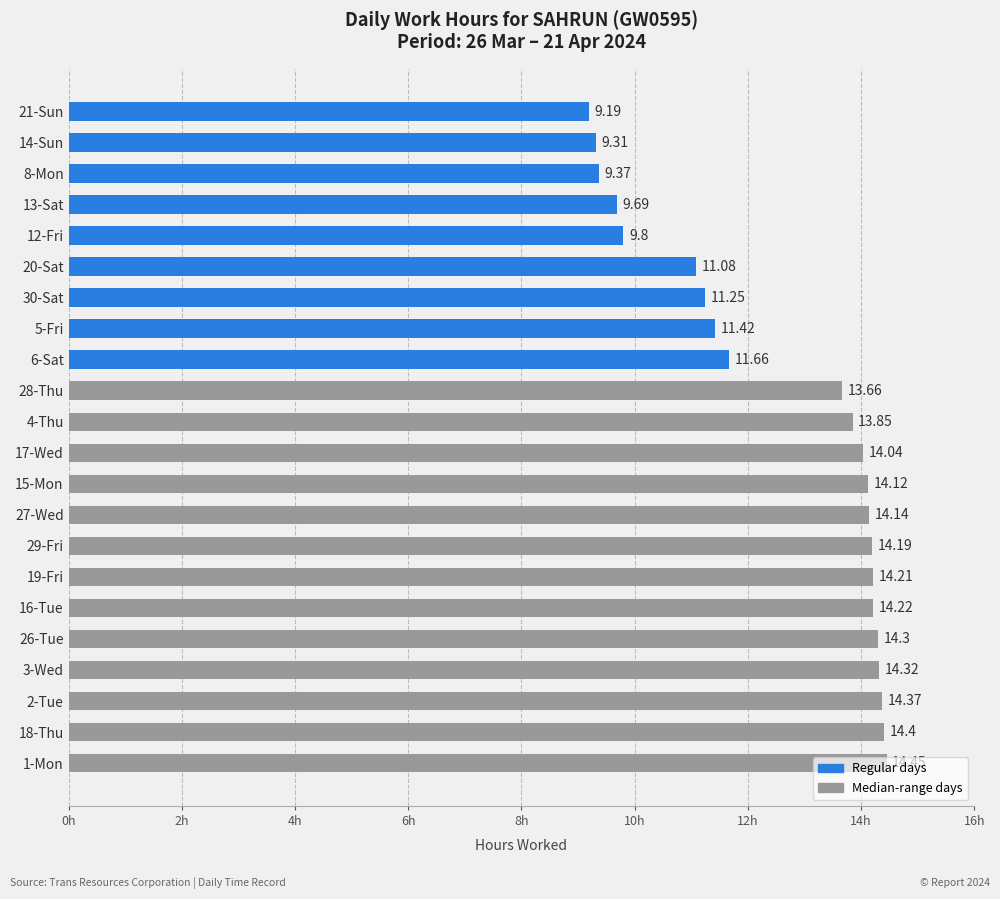

Rank the categories by value from highest to lowest.

1-Mon, 18-Thu, 2-Tue, 3-Wed, 26-Tue, 16-Tue, 19-Fri, 29-Fri, 27-Wed, 15-Mon, 17-Wed, 4-Thu, 28-Thu, 6-Sat, 5-Fri, 30-Sat, 20-Sat, 12-Fri, 13-Sat, 8-Mon, 14-Sun, 21-Sun